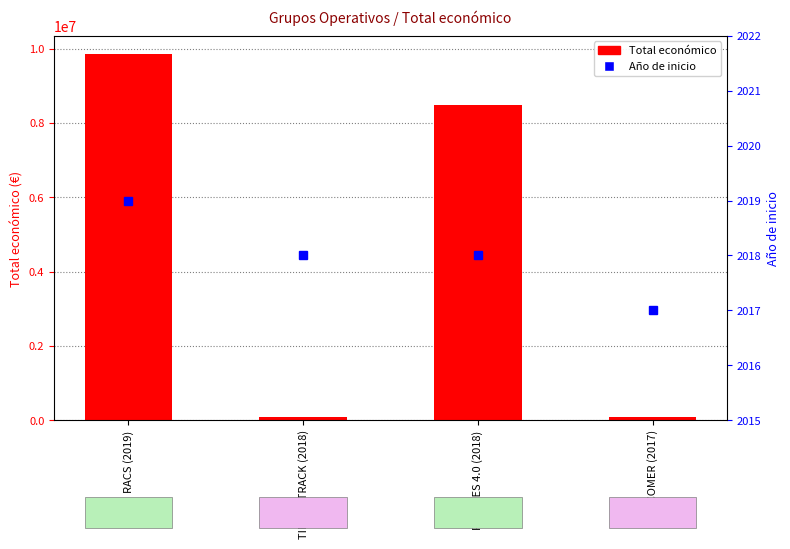

Count the Año de inicio values in the range 2018 to 2019.

3